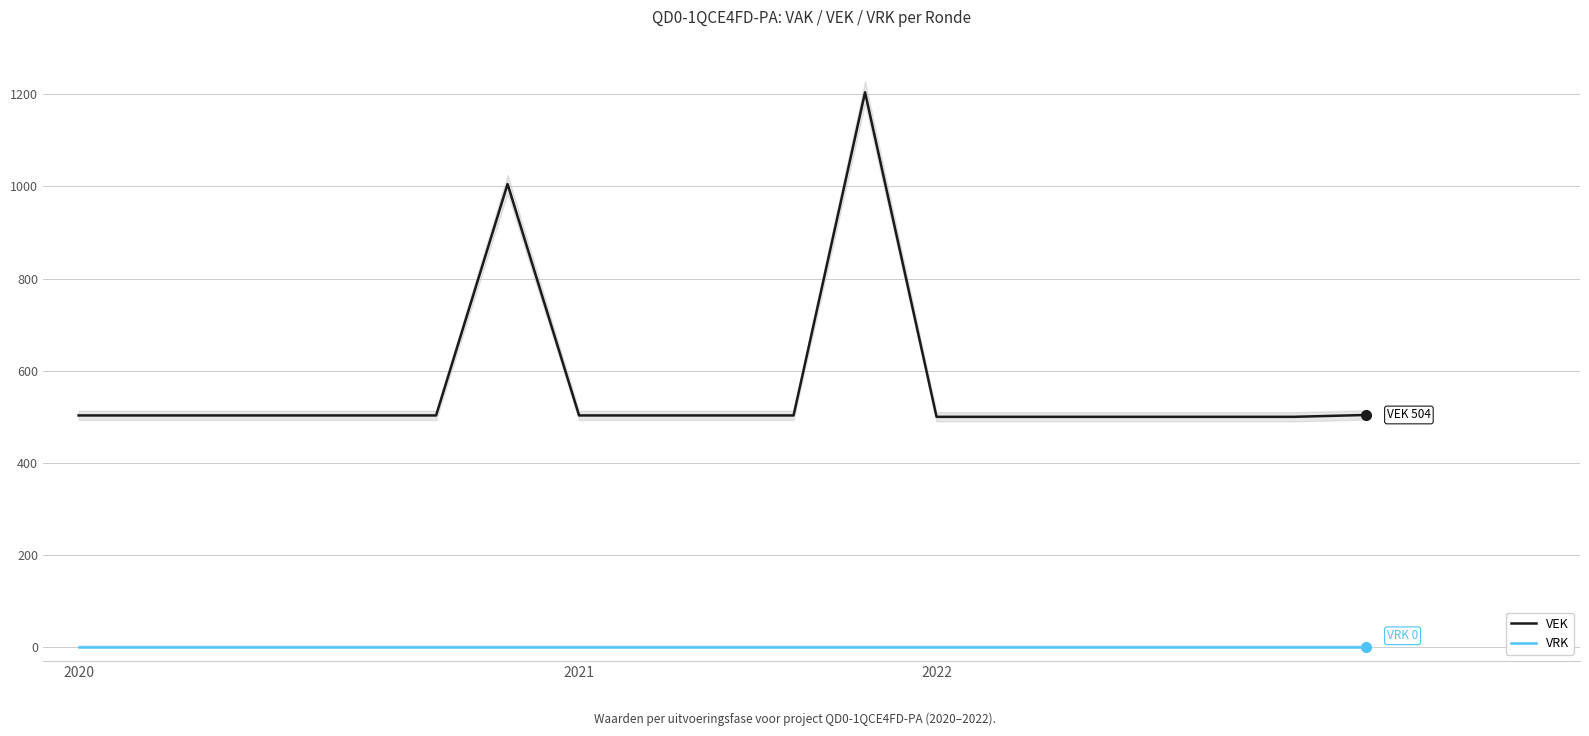

How many values in the VEK series are below 503?

6